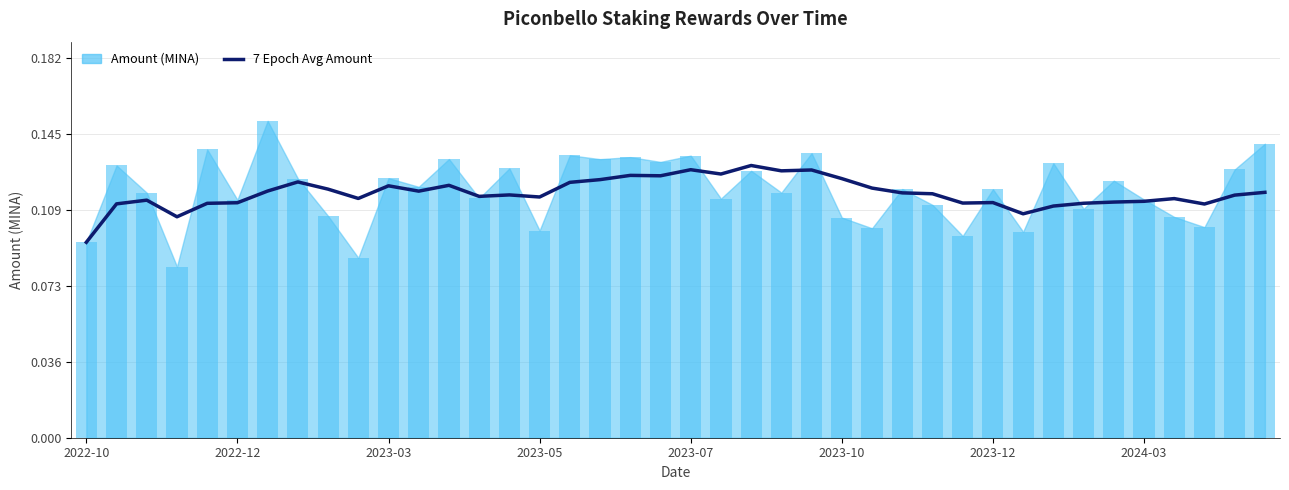

What is the maximum value shown in the chart?

0.1